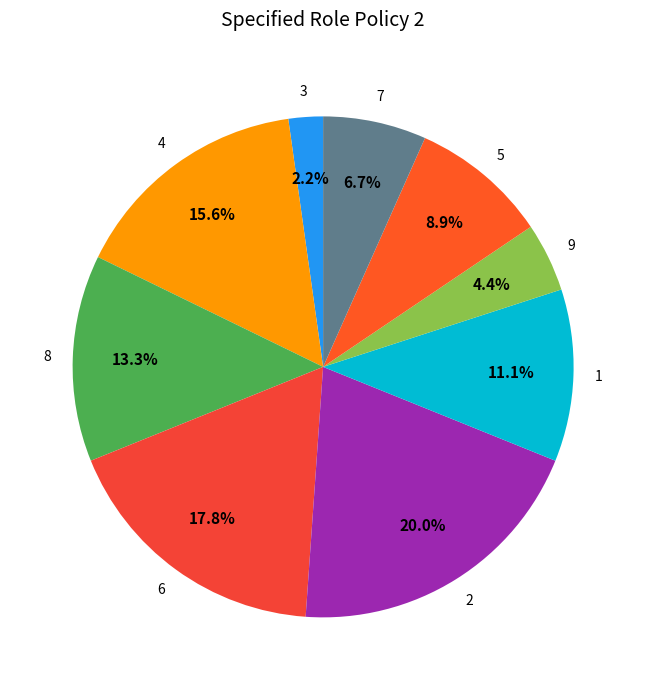

How many slices are in this pie chart?

9